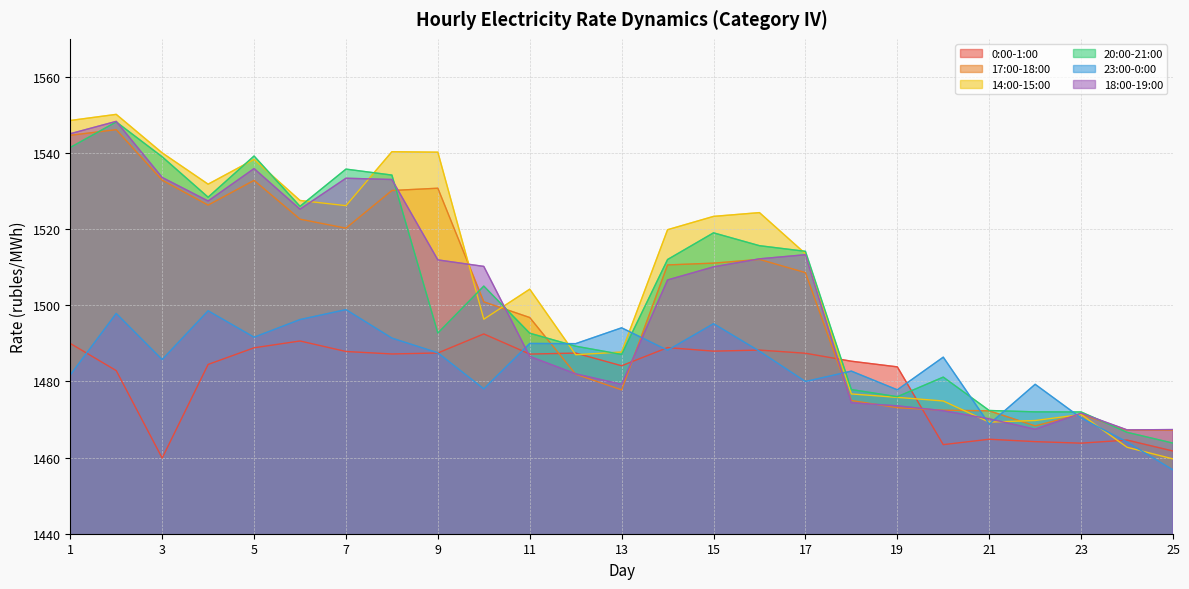

True or false: 0:00-1:00 has more than 0 interior local peaks.

True